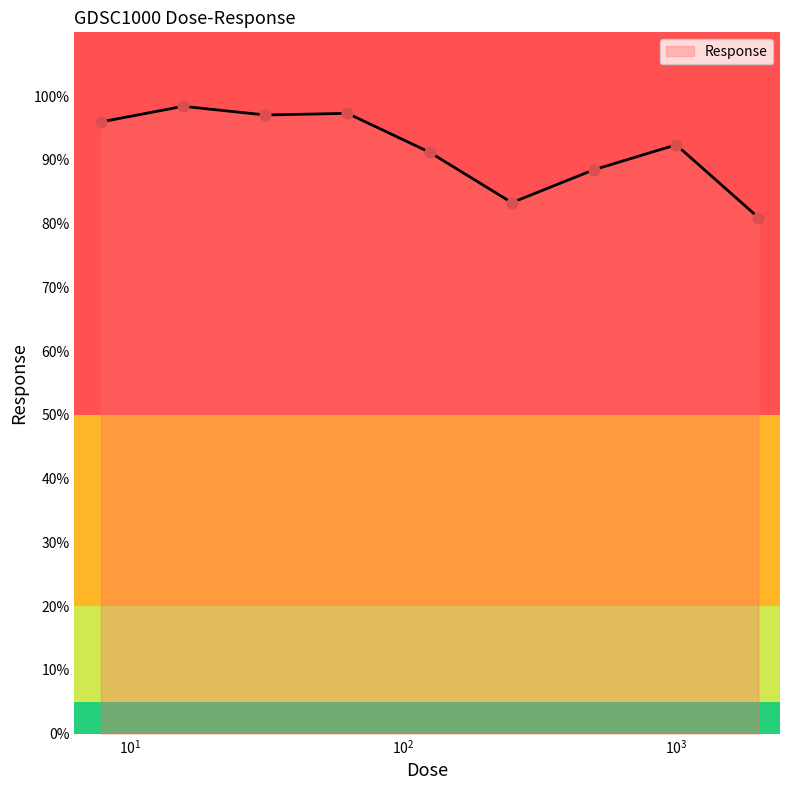

What is the greatest value displayed?

98.4